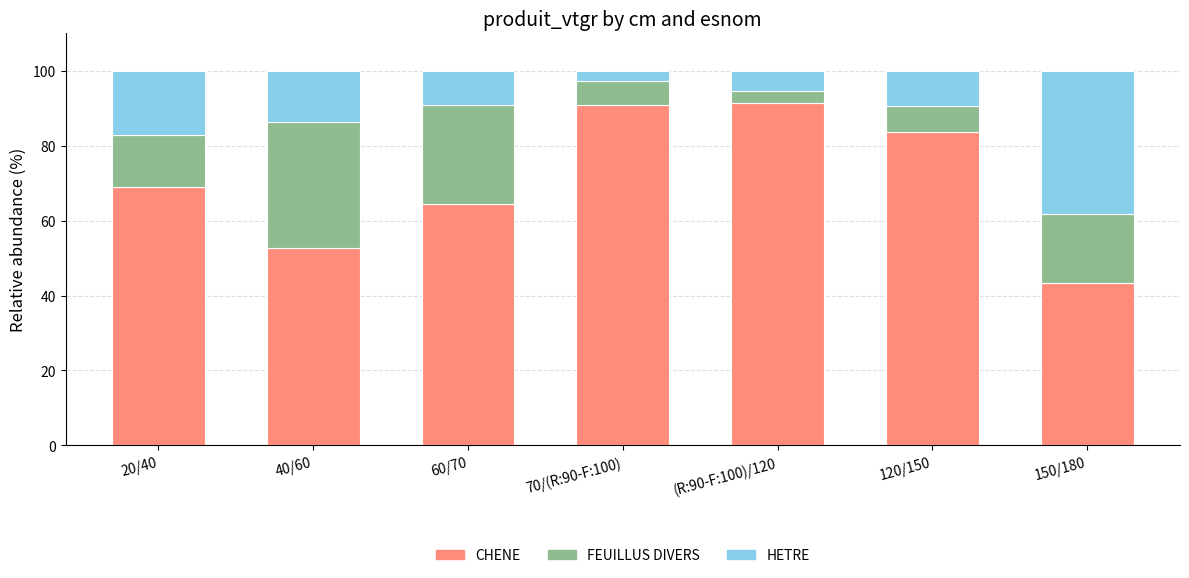

The value of CHENE at 120/150 is 150.5. True or false?

False